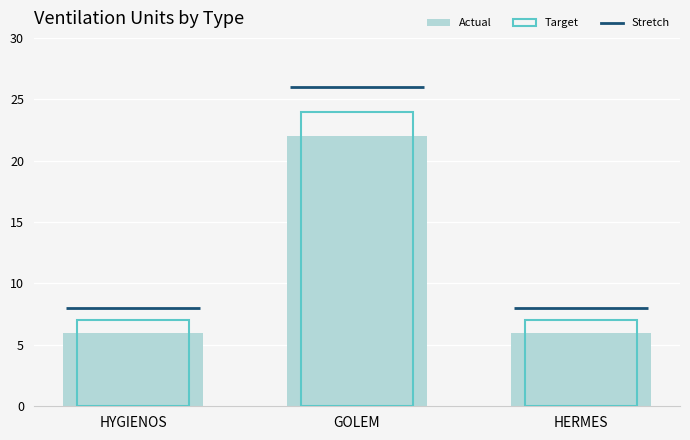

True or false: Target has a value of 2 at HERMES.

False